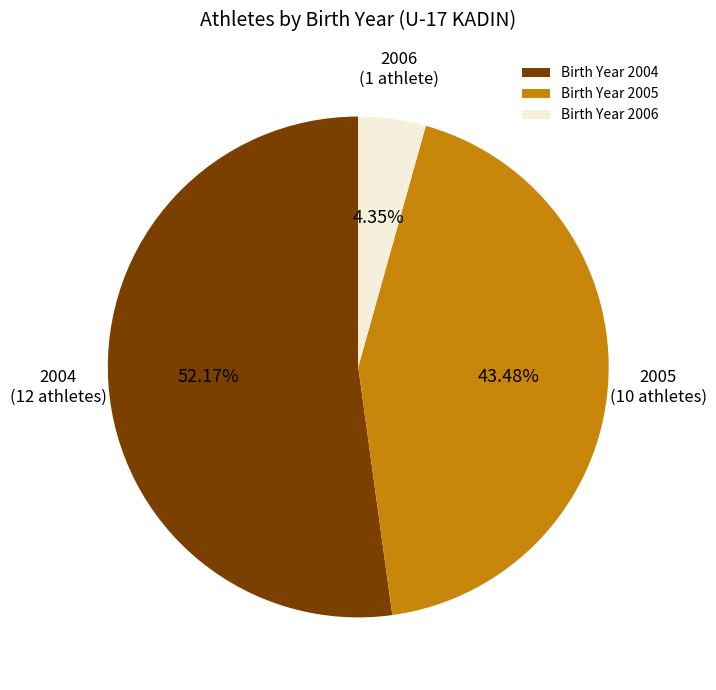

How many slices are in this pie chart?

3